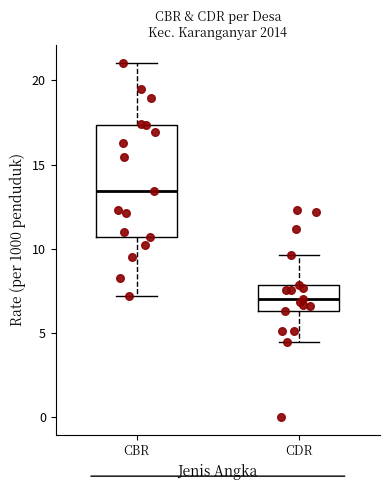

Comparing the boxes themselves (not the whiskers), which one is the tallest?

CBR